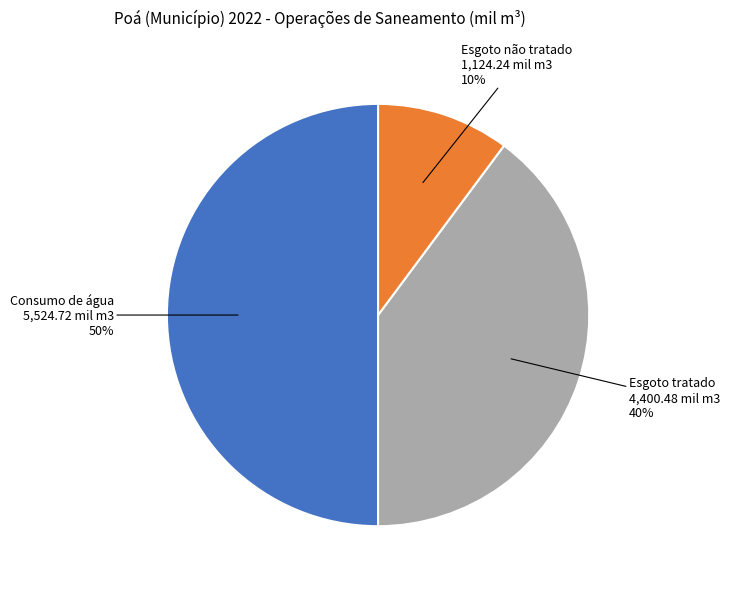

Does Esgoto tratado account for over 50% of the chart?

No